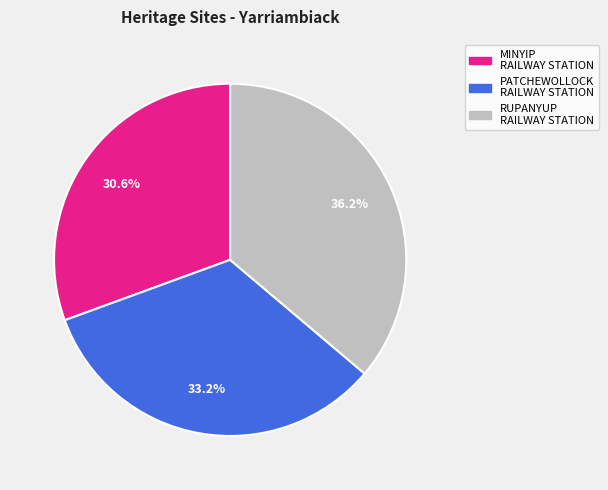

Does any single category account for the majority?

No